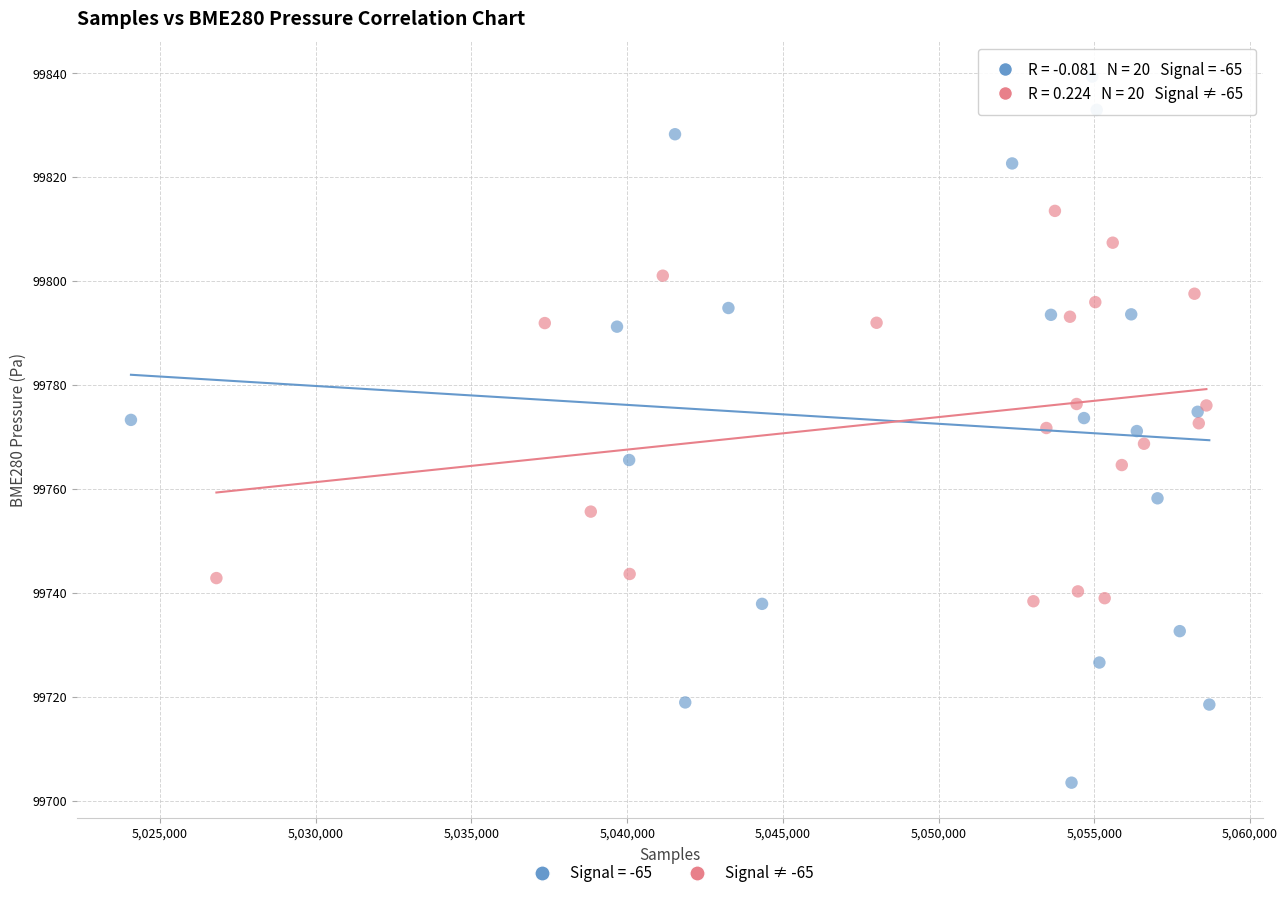

Which series reaches the maximum Y coordinate?

Signal = -65